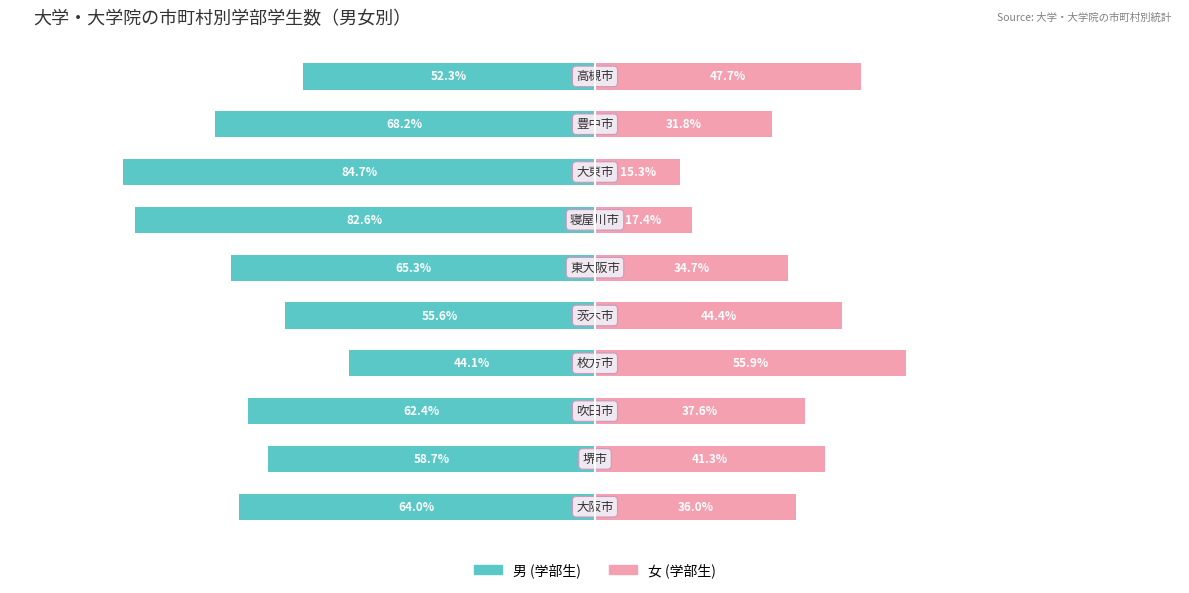

What are all the series names shown in the legend?

男 (学部生), 女 (学部生)